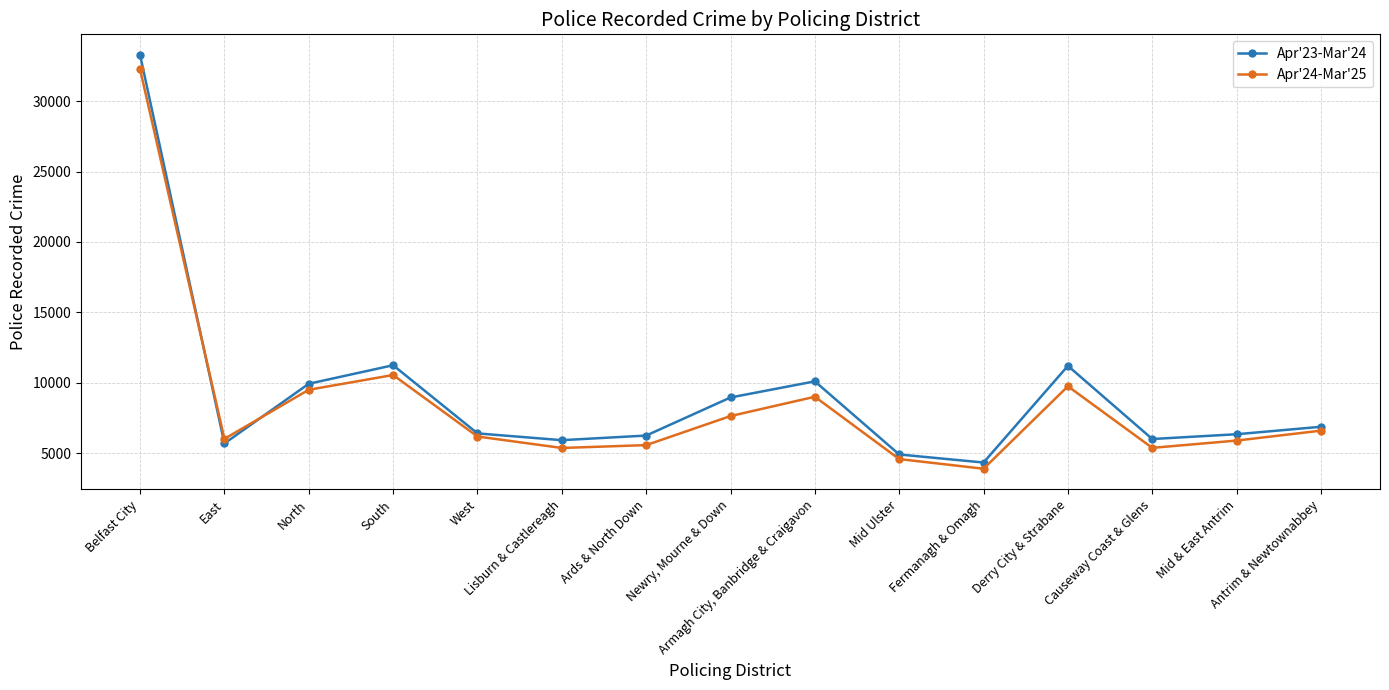

The value of Apr'24-Mar'25 at Lisburn & Castlereagh is 5372. True or false?

True